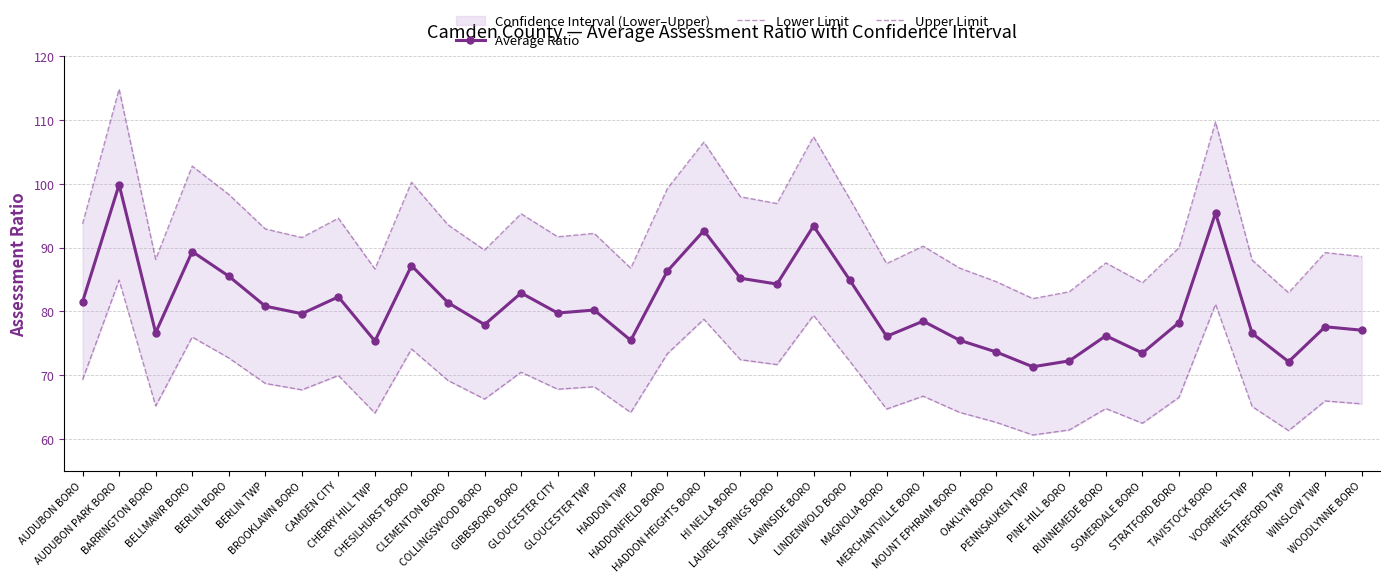

Reading right to left, what are all the values shown in this chart?

Average Ratio: WOODLYNNE BORO=77.0	WINSLOW TWP=77.6	WATERFORD TWP=72.1	VOORHEES TWP=76.6	TAVISTOCK BORO=95.4	STRATFORD BORO=78.2	SOMERDALE BORO=73.5	RUNNEMEDE BORO=76.2	PINE HILL BORO=72.2	PENNSAUKEN TWP=71.3	OAKLYN BORO=73.6	MOUNT EPHRAIM BORO=75.5	MERCHANTVILLE BORO=78.5	MAGNOLIA BORO=76.1	LINDENWOLD BORO=84.8	LAWNSIDE BORO=93.4	LAUREL SPRINGS BORO=84.3	HI NELLA BORO=85.2	HADDON HEIGHTS BORO=92.7	HADDONFIELD BORO=86.3	HADDON TWP=75.5	GLOUCESTER TWP=80.2	GLOUCESTER CITY=79.8	GIBBSBORO BORO=82.9	COLLINGSWOOD BORO=77.9	CLEMENTON BORO=81.4	CHESILHURST BORO=87.2	CHERRY HILL TWP=75.3	CAMDEN CITY=82.3	BROOKLAWN BORO=79.6	BERLIN TWP=80.8	BERLIN BORO=85.5	BELLMAWR BORO=89.4	BARRINGTON BORO=76.7	AUDUBON PARK BORO=99.9	AUDUBON BORO=81.5
Lower Limit: WOODLYNNE BORO=65.5	WINSLOW TWP=66.0	WATERFORD TWP=61.3	VOORHEES TWP=65.1	TAVISTOCK BORO=81.1	STRATFORD BORO=66.5	SOMERDALE BORO=62.5	RUNNEMEDE BORO=64.8	PINE HILL BORO=61.4	PENNSAUKEN TWP=60.6	OAKLYN BORO=62.6	MOUNT EPHRAIM BORO=64.2	MERCHANTVILLE BORO=66.7	MAGNOLIA BORO=64.7	LINDENWOLD BORO=72.1	LAWNSIDE BORO=79.4	LAUREL SPRINGS BORO=71.7	HI NELLA BORO=72.4	HADDON HEIGHTS BORO=78.8	HADDONFIELD BORO=73.4	HADDON TWP=64.1	GLOUCESTER TWP=68.2	GLOUCESTER CITY=67.8	GIBBSBORO BORO=70.5	COLLINGSWOOD BORO=66.2	CLEMENTON BORO=69.2	CHESILHURST BORO=74.1	CHERRY HILL TWP=64.0	CAMDEN CITY=69.9	BROOKLAWN BORO=67.7	BERLIN TWP=68.7	BERLIN BORO=72.7	BELLMAWR BORO=76.0	BARRINGTON BORO=65.2	AUDUBON PARK BORO=84.9	AUDUBON BORO=69.3
Upper Limit: WOODLYNNE BORO=88.6	WINSLOW TWP=89.2	WATERFORD TWP=82.9	VOORHEES TWP=88.1	TAVISTOCK BORO=109.7	STRATFORD BORO=90.0	SOMERDALE BORO=84.5	RUNNEMEDE BORO=87.6	PINE HILL BORO=83.1	PENNSAUKEN TWP=82.0	OAKLYN BORO=84.7	MOUNT EPHRAIM BORO=86.8	MERCHANTVILLE BORO=90.2	MAGNOLIA BORO=87.5	LINDENWOLD BORO=97.6	LAWNSIDE BORO=107.4	LAUREL SPRINGS BORO=96.9	HI NELLA BORO=98.0	HADDON HEIGHTS BORO=106.6	HADDONFIELD BORO=99.3	HADDON TWP=86.8	GLOUCESTER TWP=92.2	GLOUCESTER CITY=91.7	GIBBSBORO BORO=95.3	COLLINGSWOOD BORO=89.6	CLEMENTON BORO=93.6	CHESILHURST BORO=100.3	CHERRY HILL TWP=86.7	CAMDEN CITY=94.6	BROOKLAWN BORO=91.6	BERLIN TWP=92.9	BERLIN BORO=98.4	BELLMAWR BORO=102.8	BARRINGTON BORO=88.2	AUDUBON PARK BORO=114.9	AUDUBON BORO=93.7